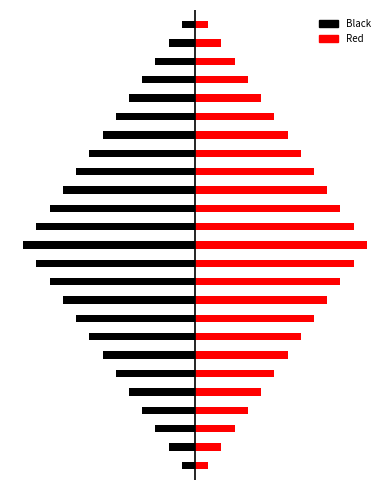

How many bars are there in total?

50